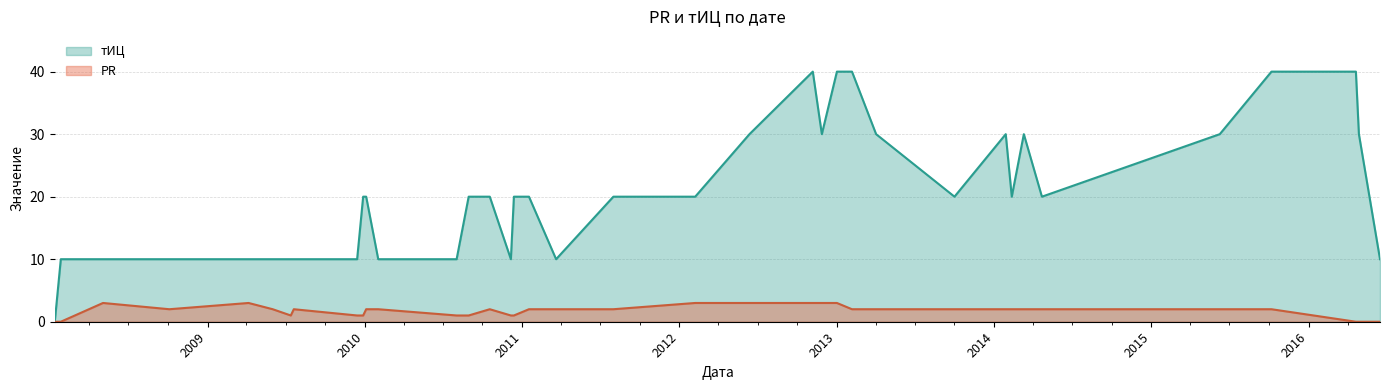

Which series has the largest total across all categories?

тИЦ